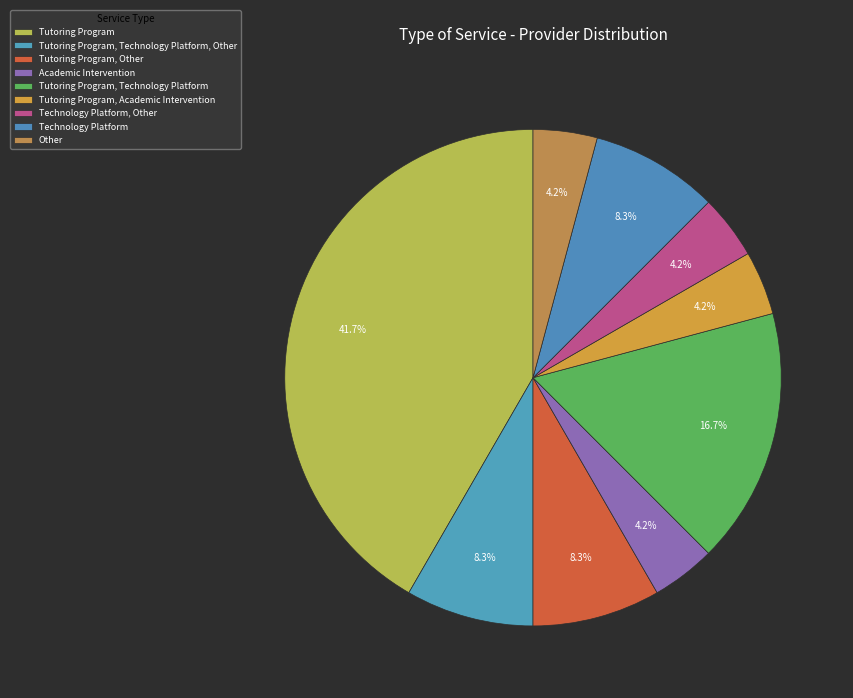

Approximately how many times larger is the value at Technology Platform compared to Other?

2.0